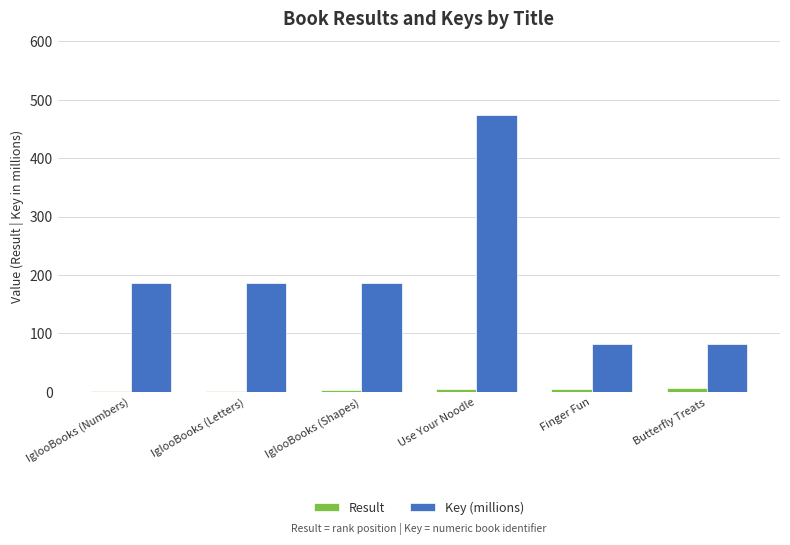

At which category is the sum across all series the highest?

Use Your Noodle